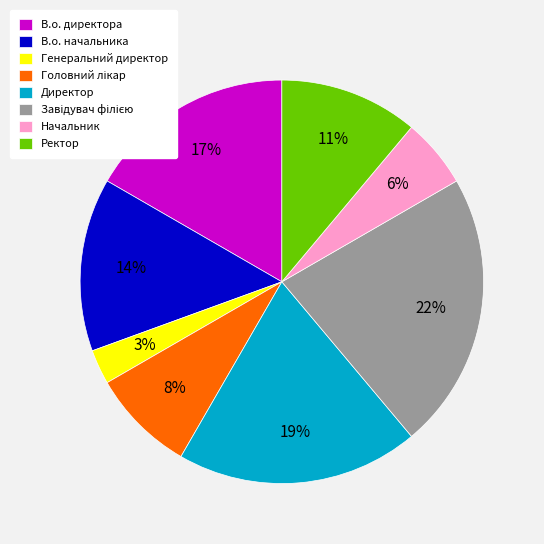

Count the number of slices in the pie.

8